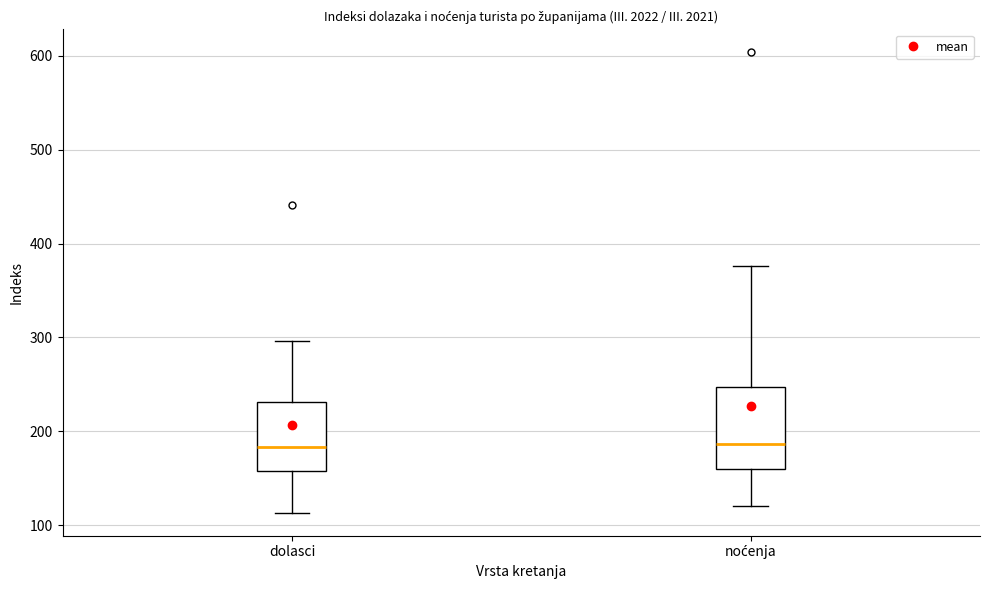

Where does the median line of the box for noćenja sit on the y-axis? The values are not printed on the chart, so give them approximately, as read against the axis.

190